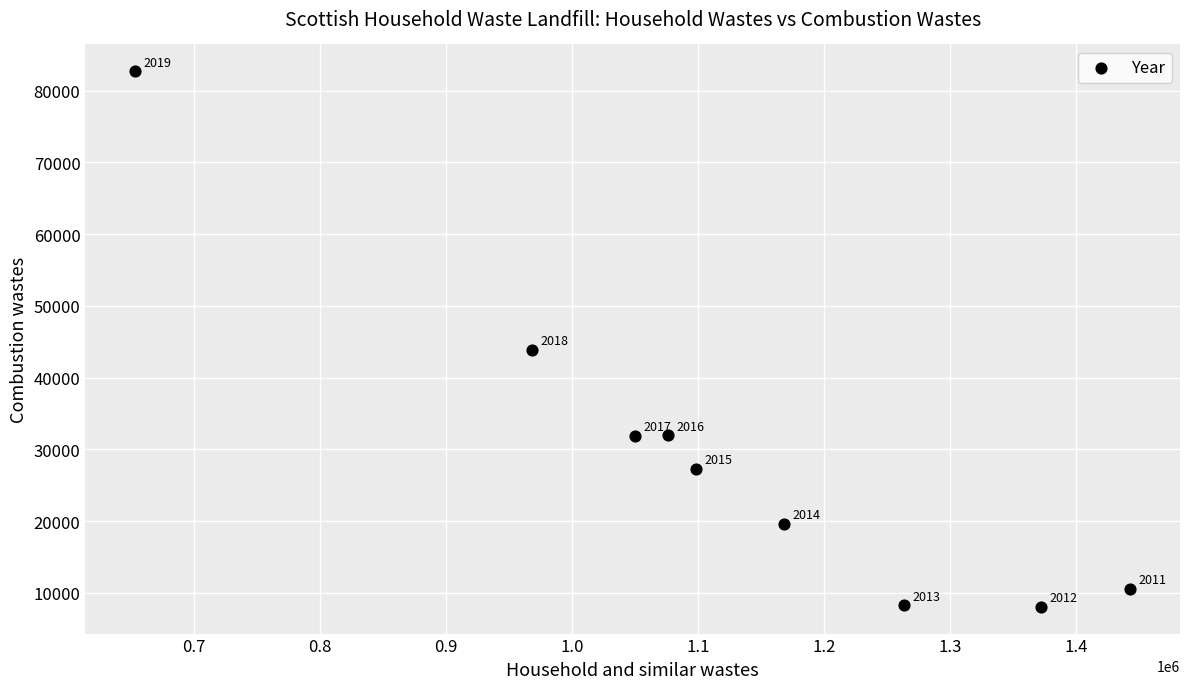

What is the range of Y values (max minus min)?

74646.4